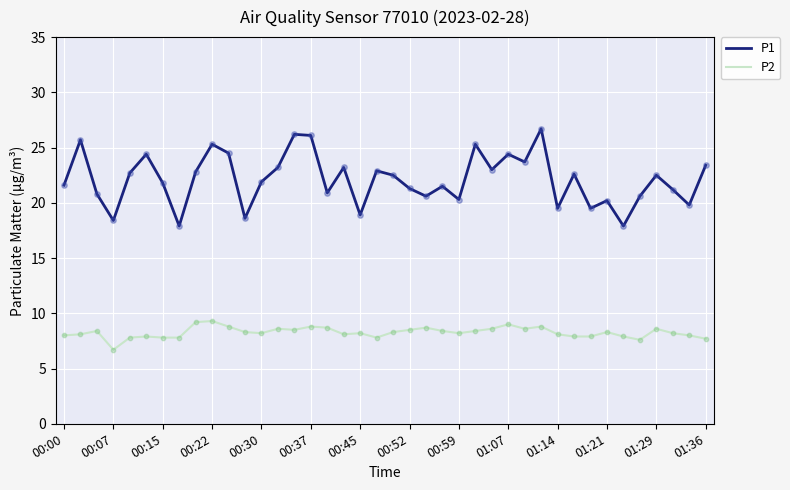

List the series in order of their peak value, lowest first.

P2, P1